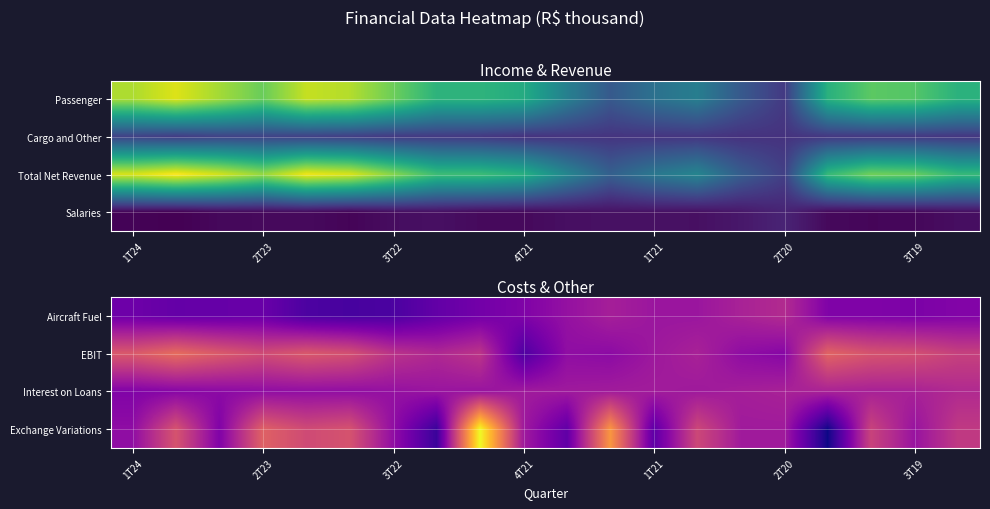

At how many categories does at least one series exceed -406?

17